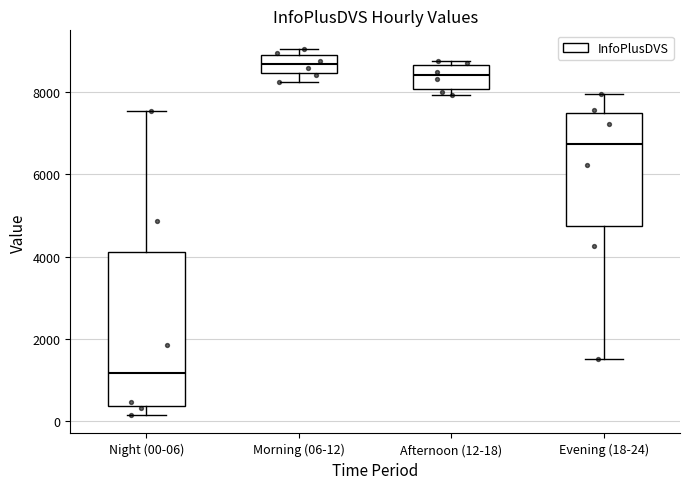

Reading left to right, transcribe this box plot: for each box, give where its median line is, the range the box spans, and where its two whiskers end, as read against the y-axis. The values are not printed on the chart, so give them approximately, as read against the axis.

Night (00-06): median 1200, box 400 to 4200, whiskers 200 to 7600
Morning (06-12): median 8600, box 8400 to 9000, whiskers 8200 to 9000 (just above the box's upper edge)
Afternoon (12-18): median 8400, box 8000 to 8600, whiskers 8000 (just below the box's lower edge) to 8800
Evening (18-24): median 6800, box 4800 to 7400, whiskers 1600 to 8000